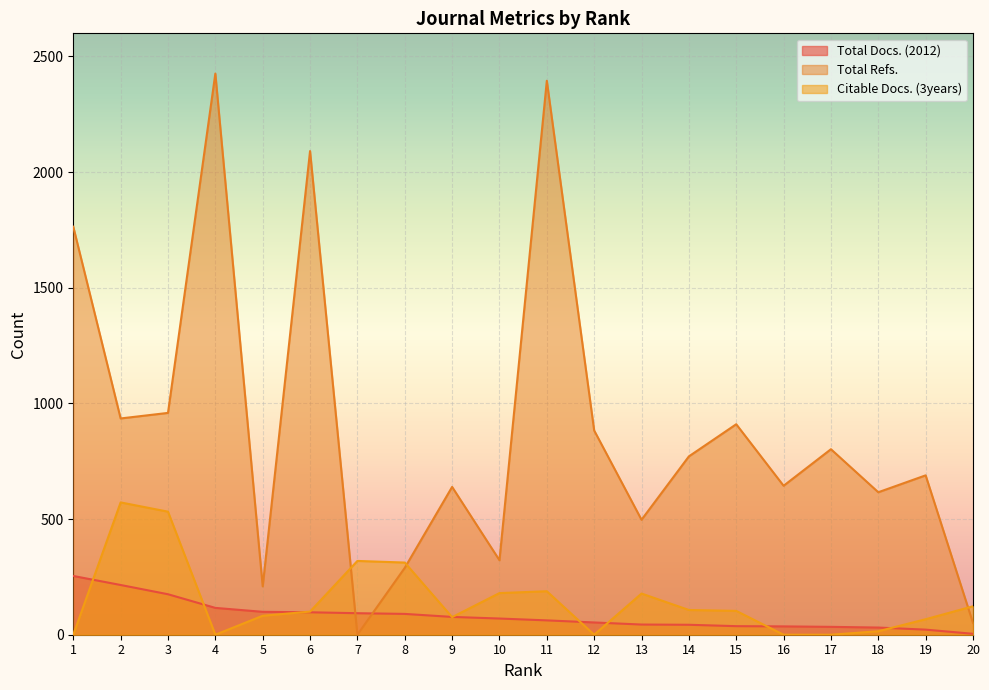

Does the chart display data point markers on the line(s)?

No